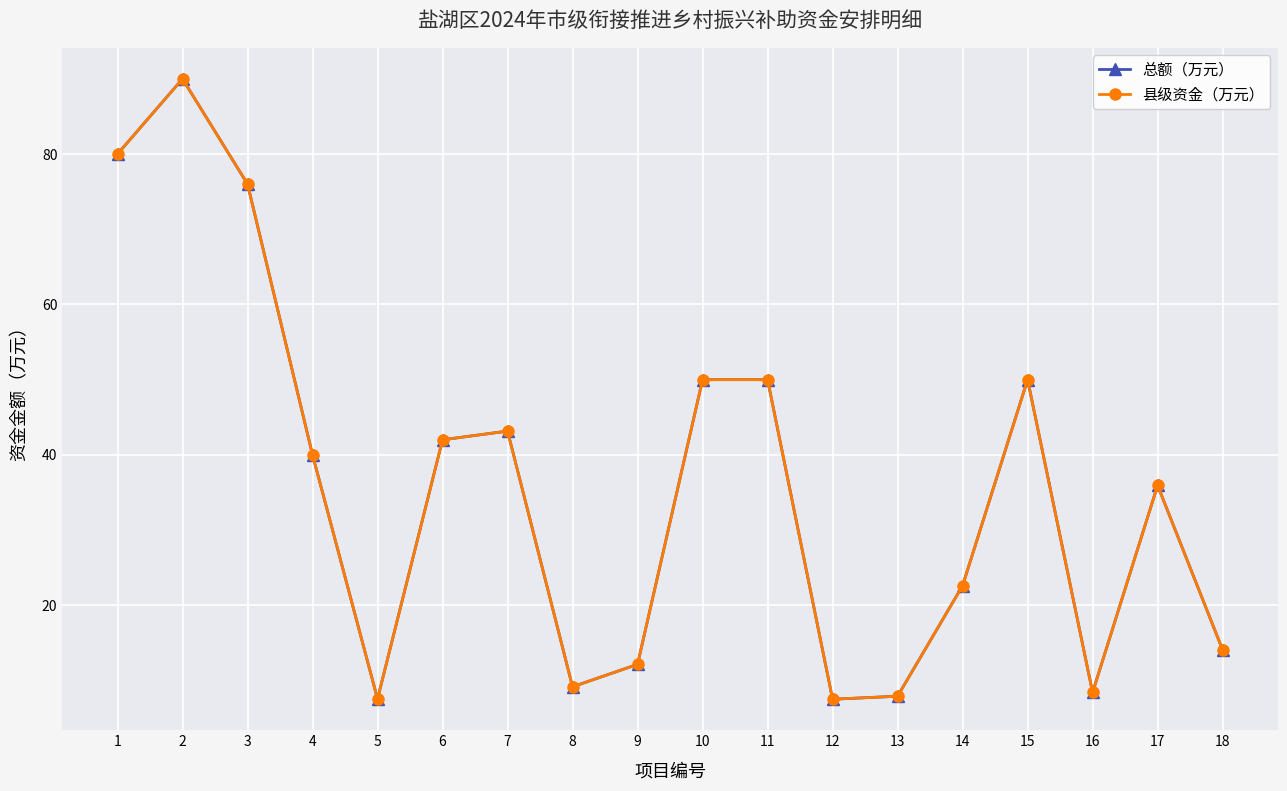

Reading left to right, transcribe all the data shown in this chart.

总额（万元）: 1=80.0	2=90.0	3=76.0	4=40.0	5=7.5	6=42.0	7=43.2	8=9.2	9=12.1	10=50.0	11=50.0	12=7.5	13=7.9	14=22.6	15=50.0	16=8.4	17=35.9	18=14.1
县级资金（万元）: 1=80.0	2=90.0	3=76.0	4=40.0	5=7.5	6=42.0	7=43.2	8=9.2	9=12.1	10=50.0	11=50.0	12=7.5	13=7.9	14=22.6	15=50.0	16=8.4	17=35.9	18=14.1